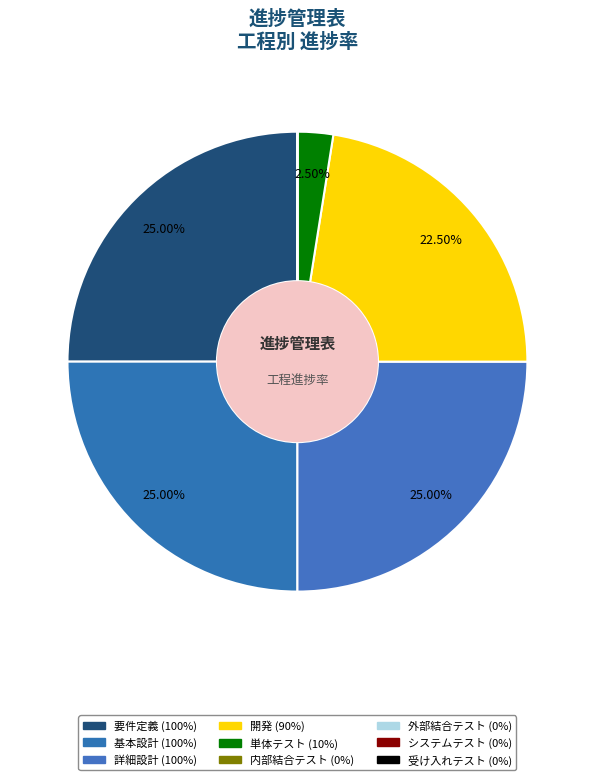

Does 開発 represent more than half of the total?

No